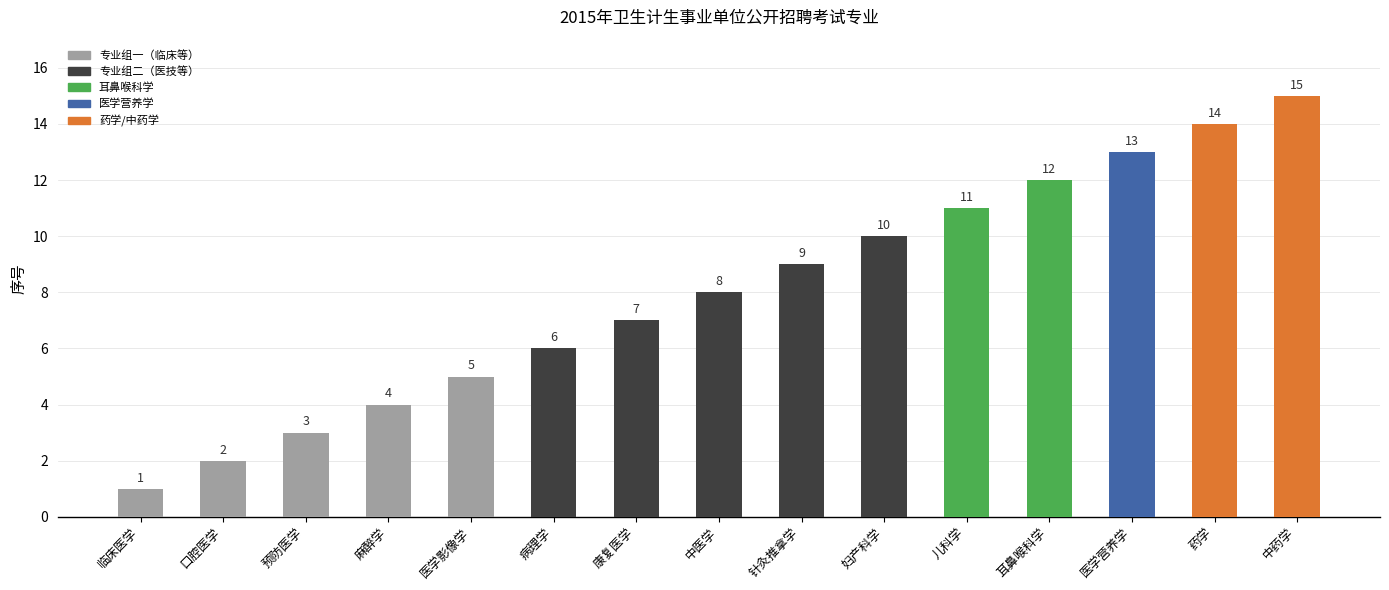

The chart shows a value of 4 at 麻醉学. True or false?

True